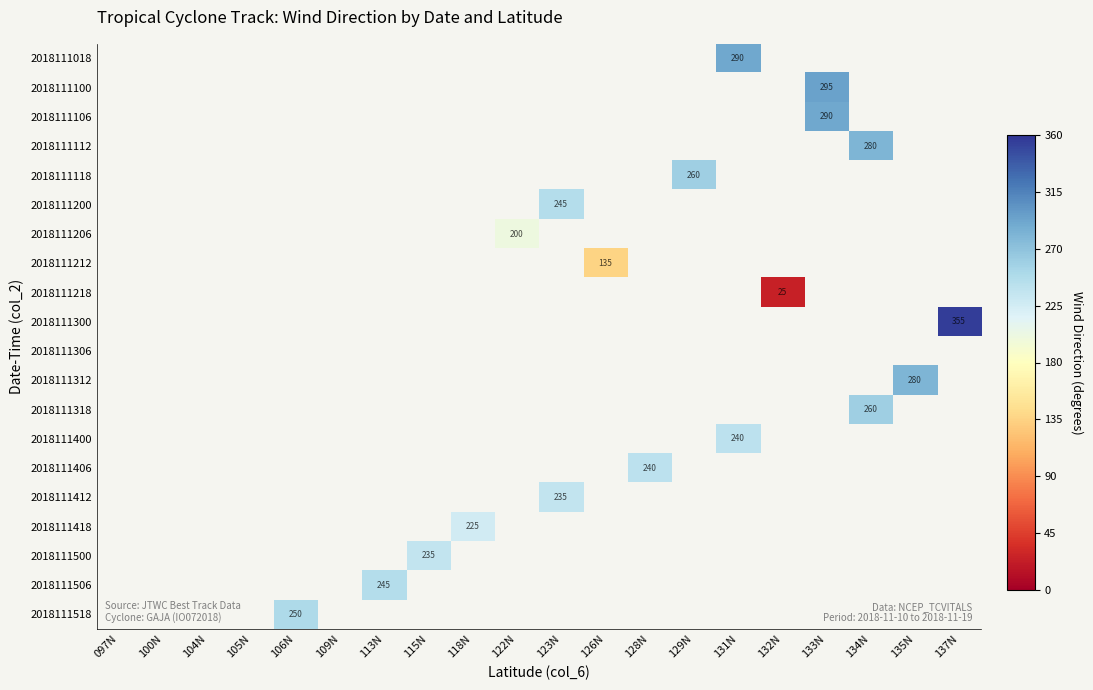

At which category does the chart reach its minimum across all series?

132N